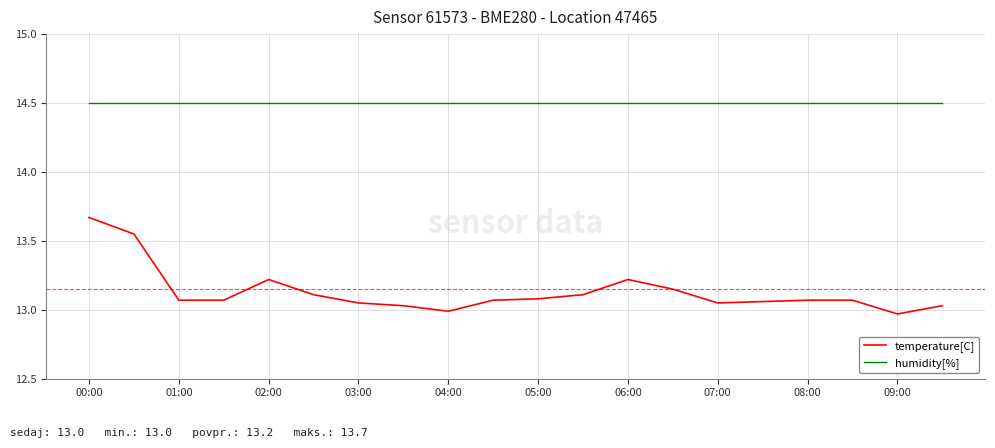

Which series has the widest spread of values?

temperature[C]